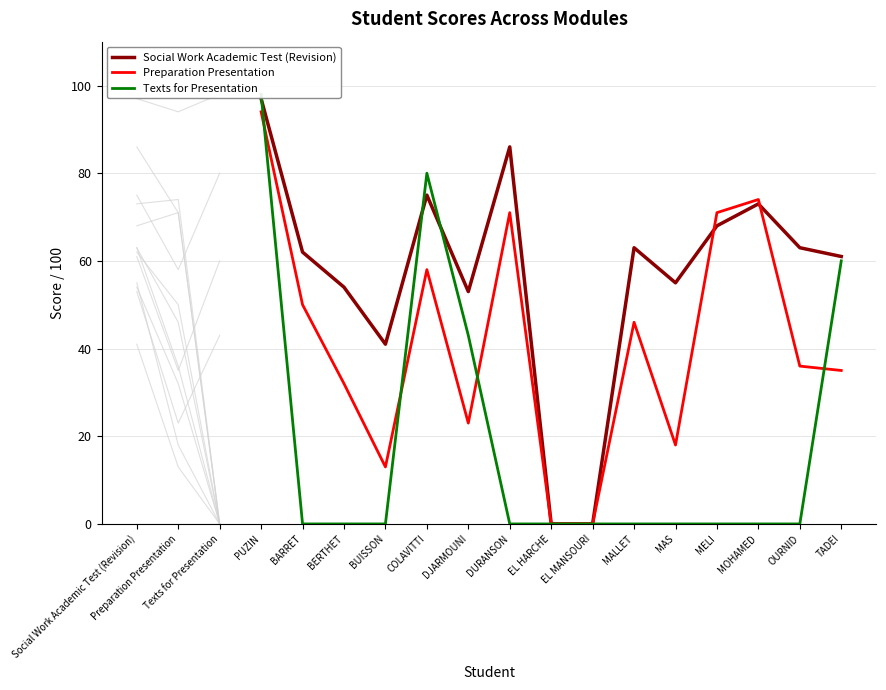

Read the Preparation Presentation value at MAS, to the nearest 10.

20